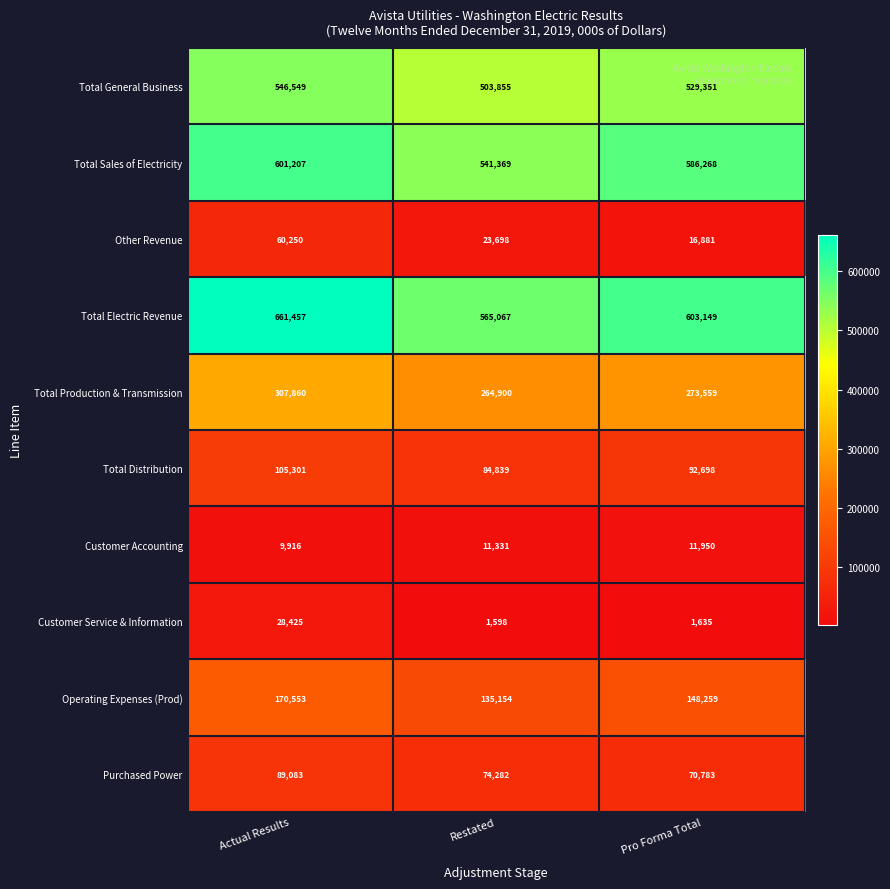

What value does the Other Revenue series have at Actual Results, to the nearest 50?

60250